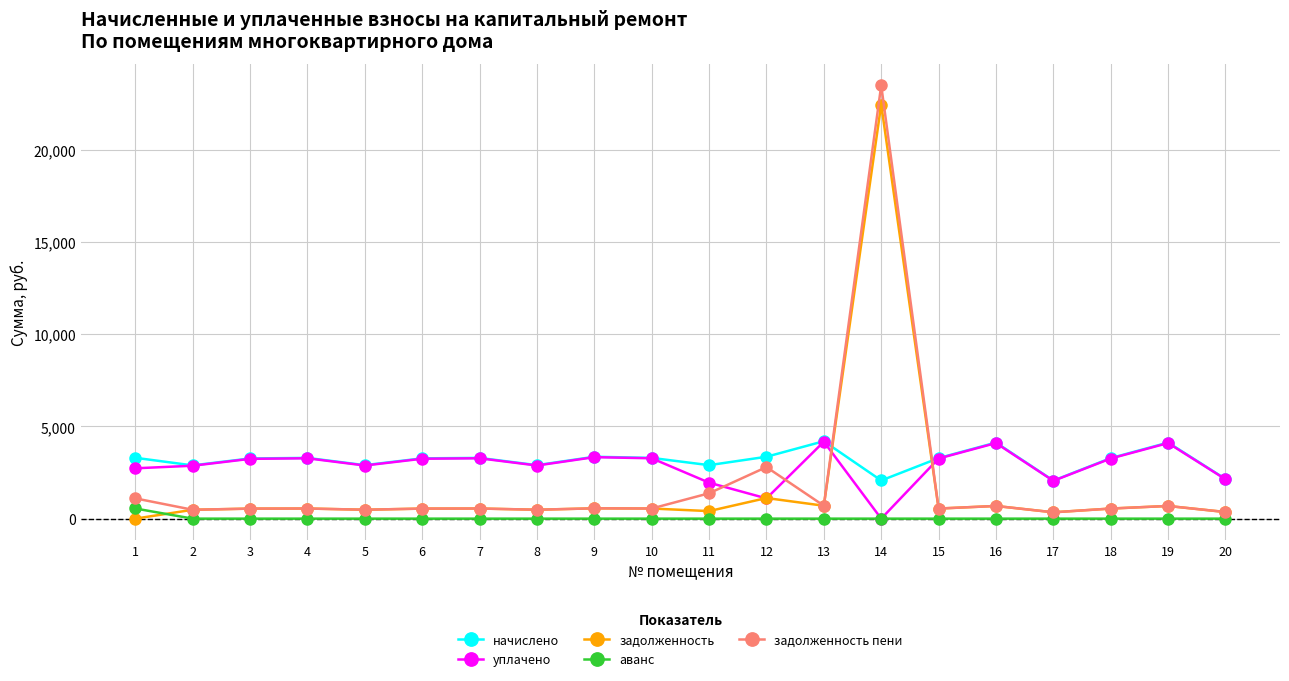

What is the maximum value for задолженность пени?

23486.3